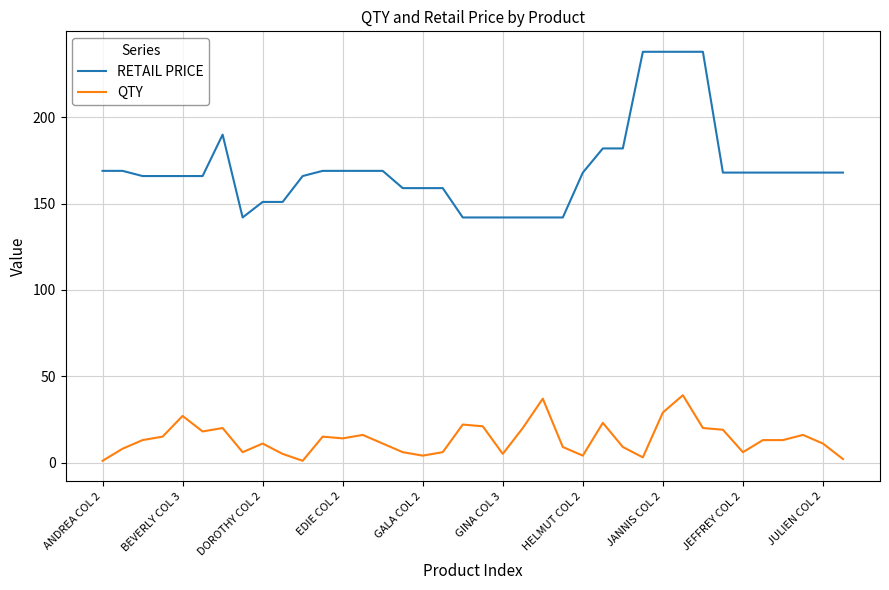

What is the maximum value for RETAIL PRICE?

238